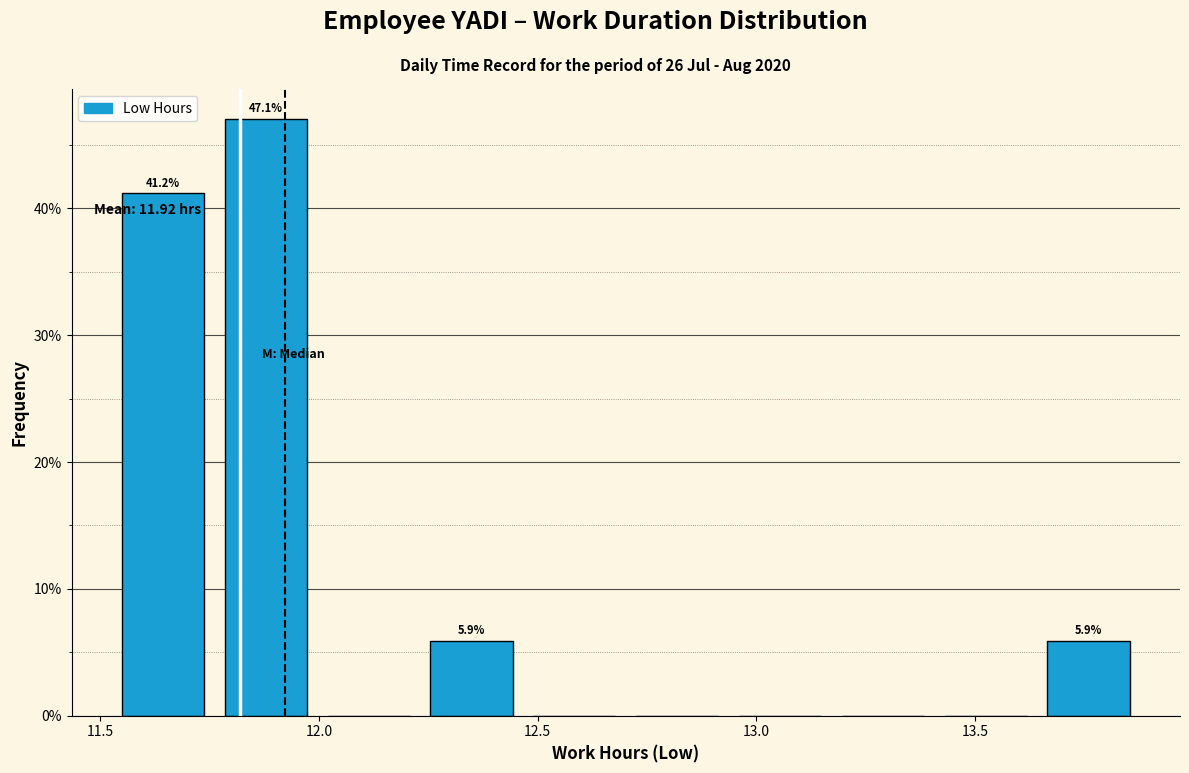

Over which range of the x-axis is the bar tallest?

11.785 to 12.020